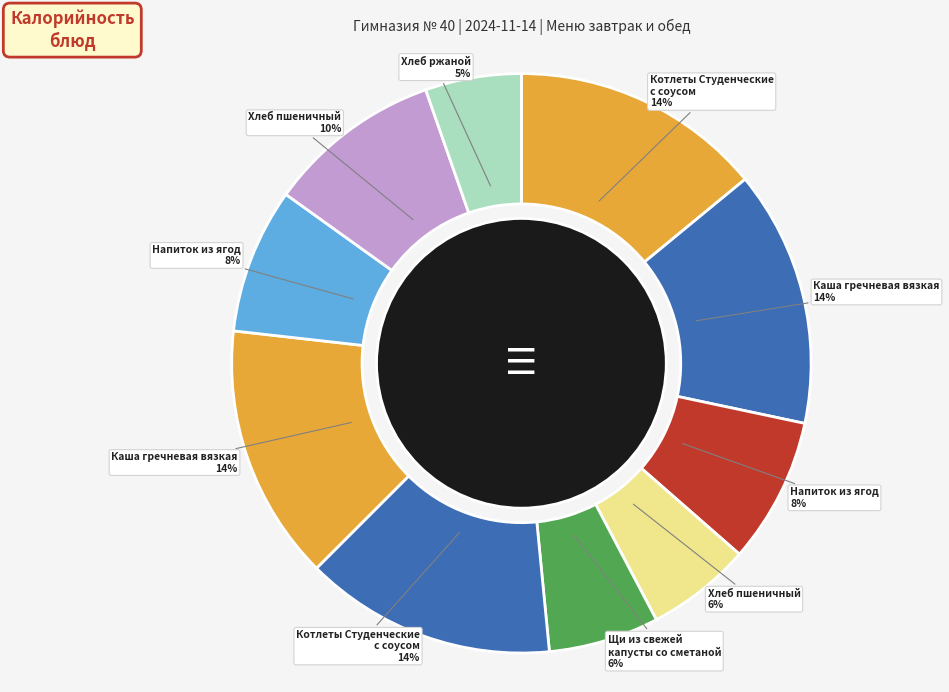

Which slice is the largest?

Каша гречневая вязкая (Завтрак)